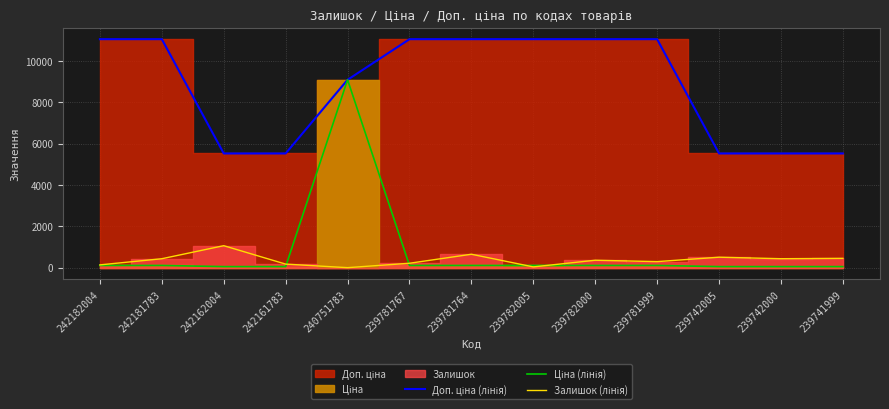

Which series changed the most between 239781767 and 239742000?

Доп. ціна (лінія)